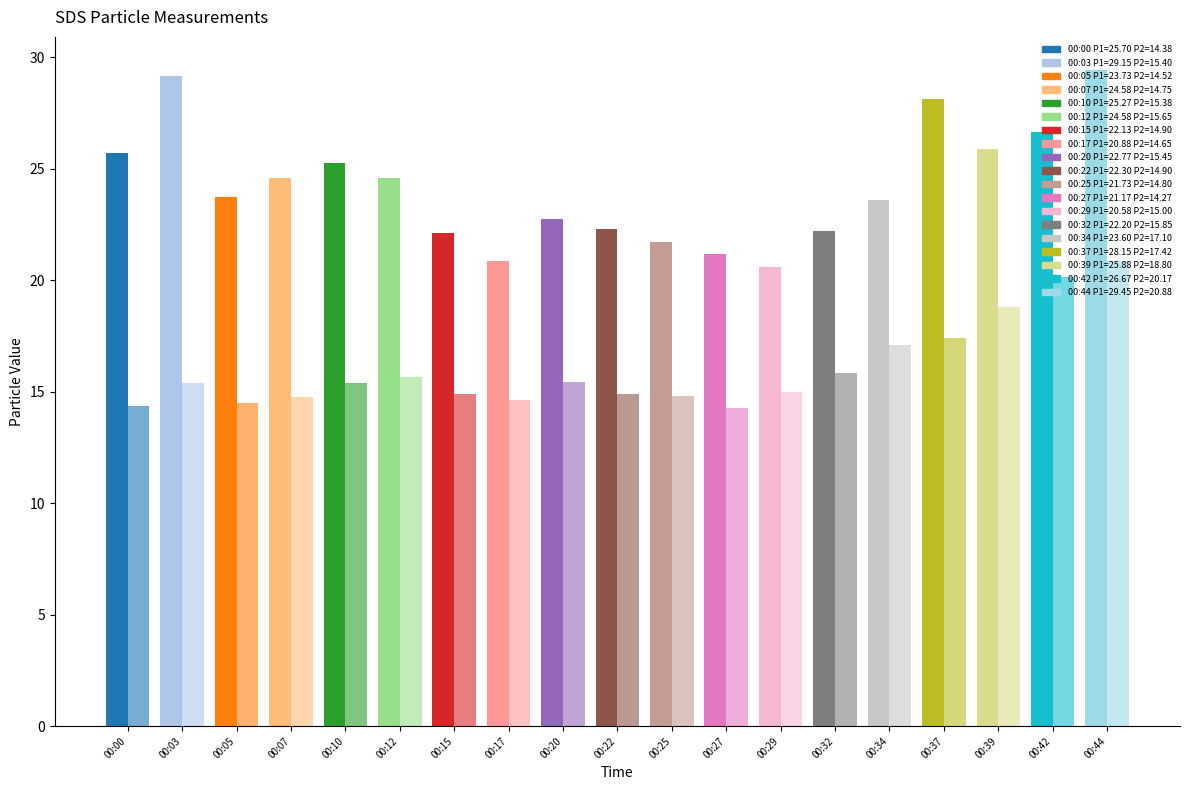

Between 00:05 and 00:32, which series saw the biggest shift?

SDS_P1